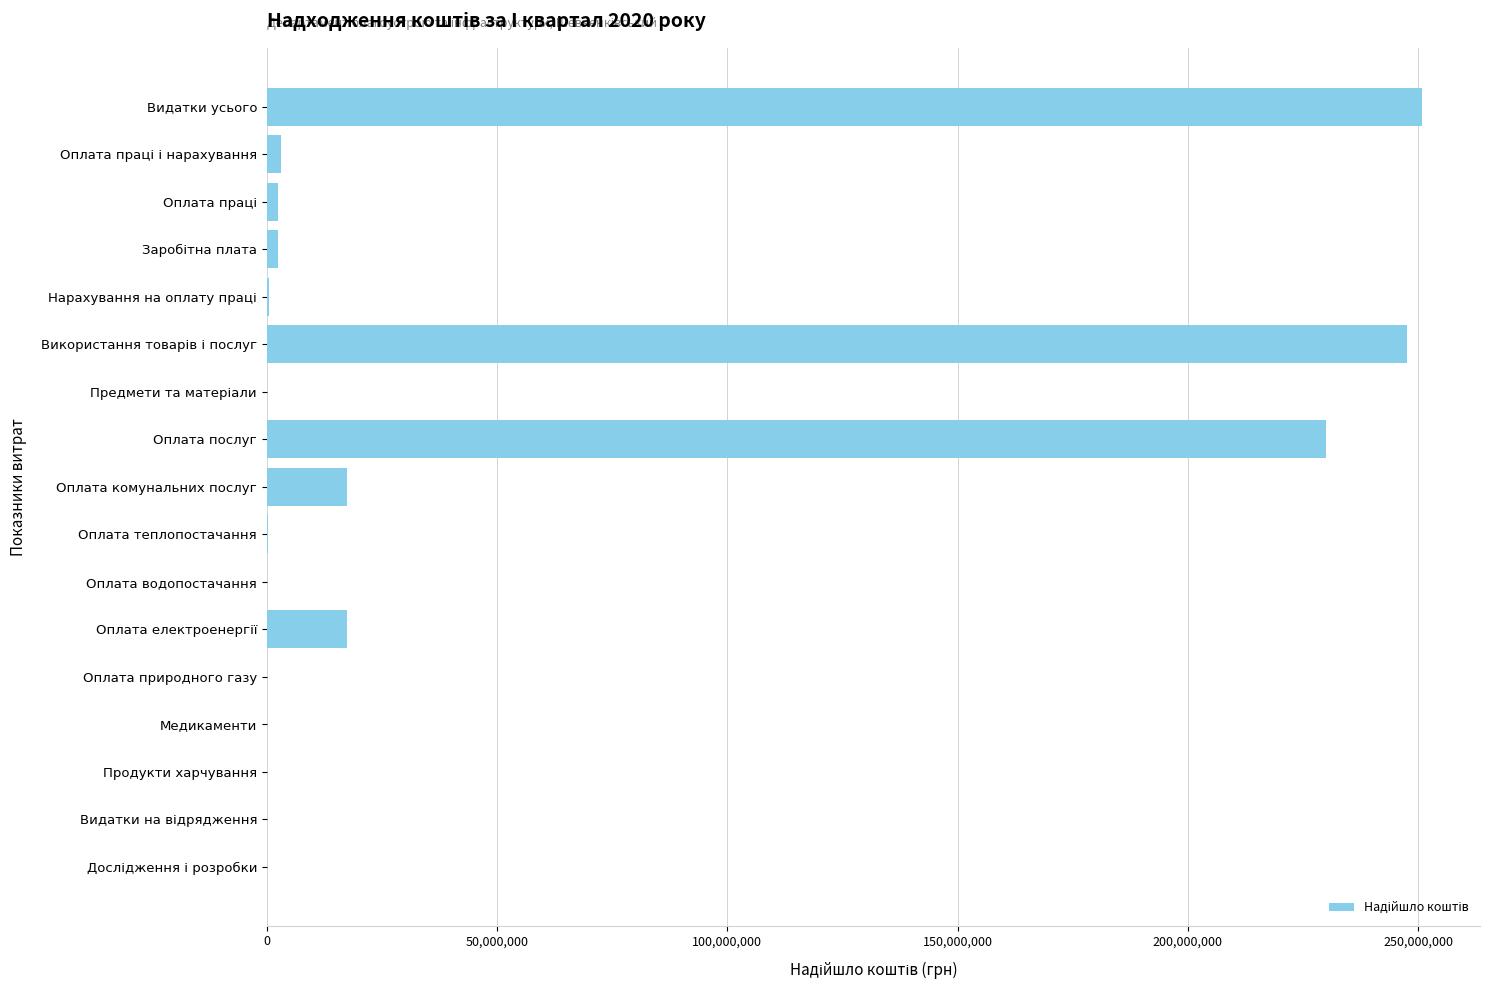

What is the maximum value shown in the chart?

250878449.5